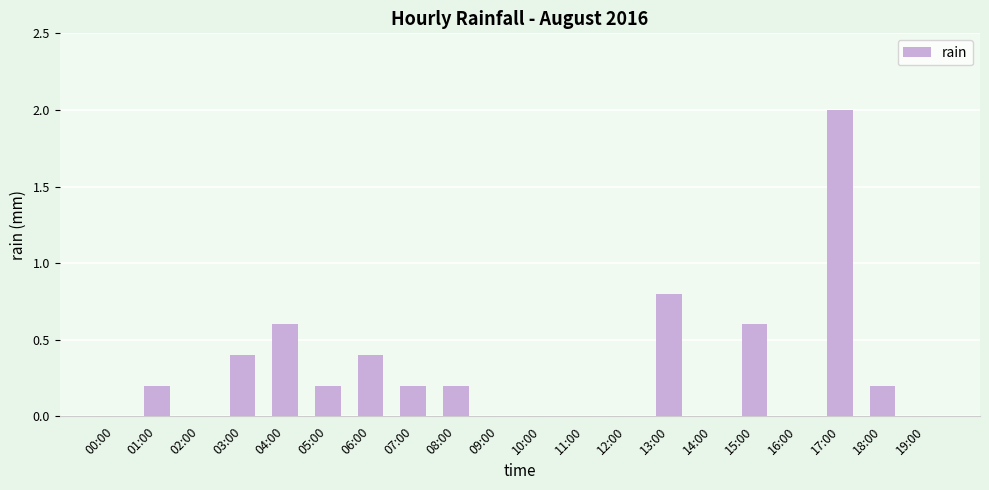

Which has a higher value, 19:00 or 13:00?

13:00